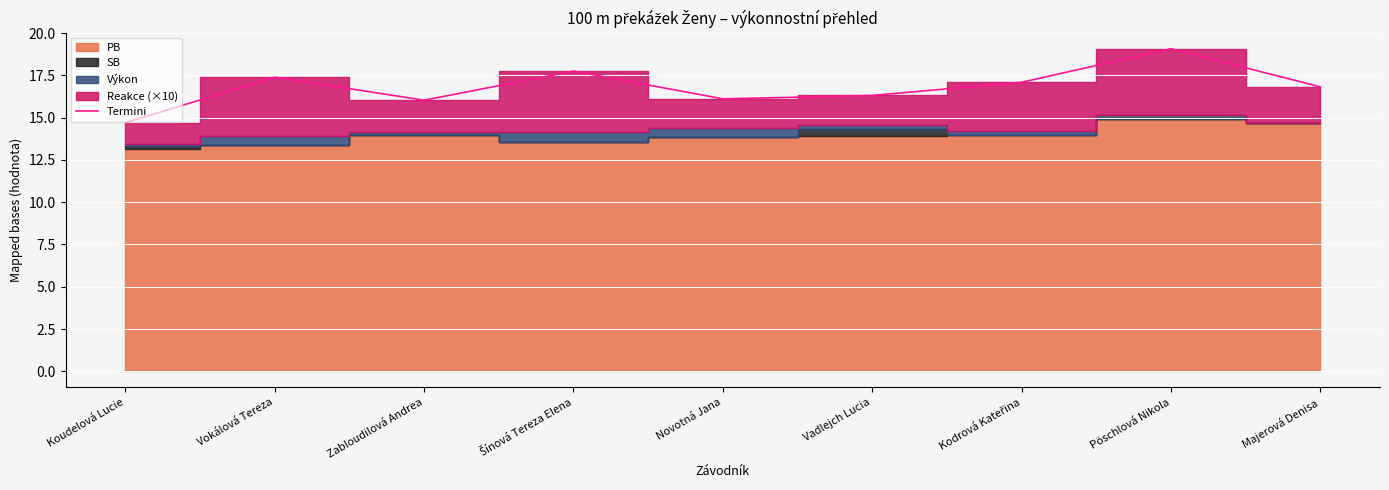

What is the highest value of the Termini series?

19.1